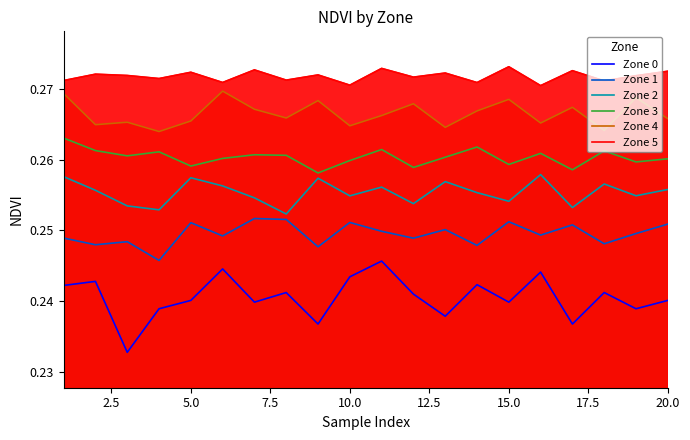

Rank the series at 7.5 from highest to lowest value.

Zone 5, Zone 4, Zone 3, Zone 2, Zone 1, Zone 0